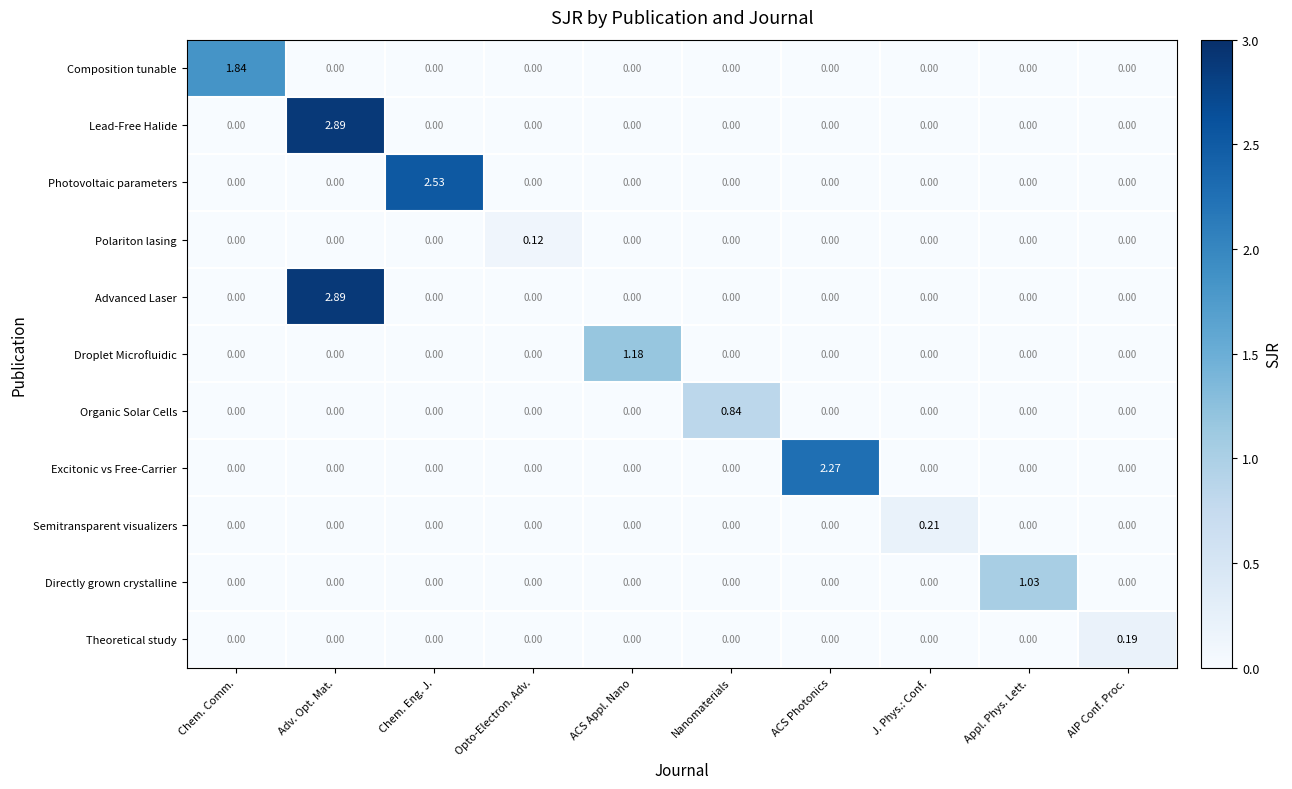

Which category has the highest value across all series?

Adv. Opt. Mat.